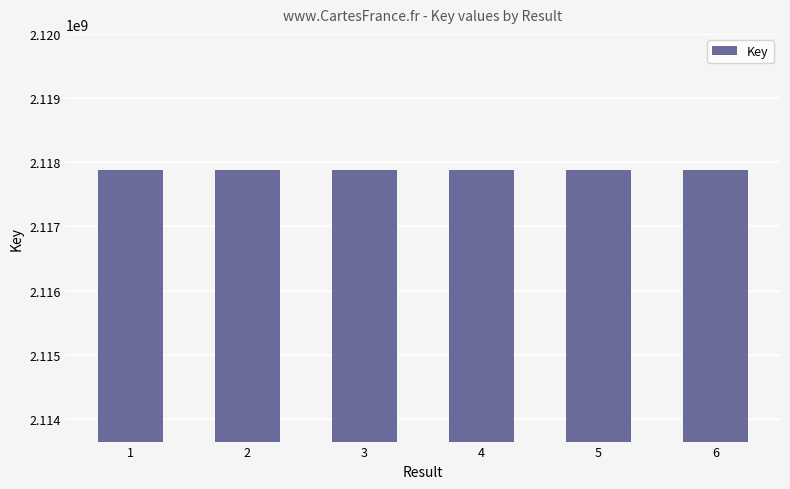

What is the difference between the values at 5 and 4?

80